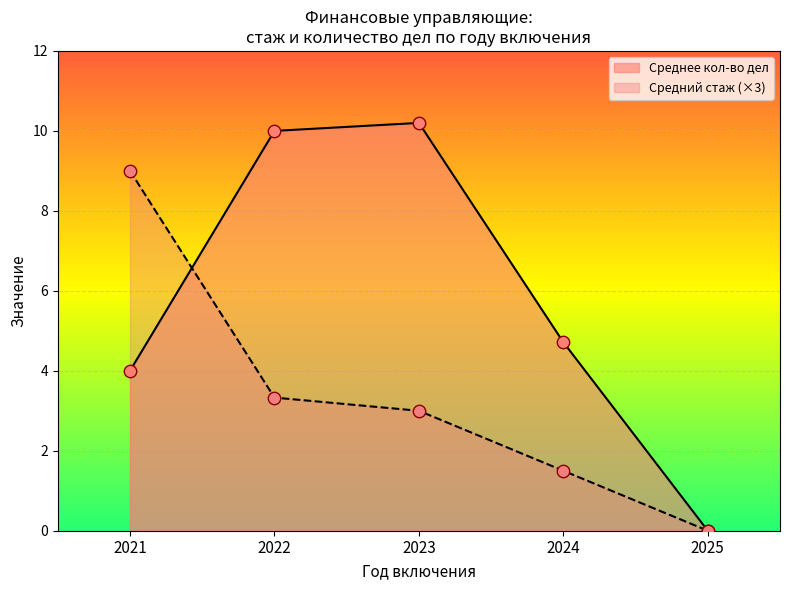

Approximately how many times larger is the value at 2022 compared to 2021?

2.5